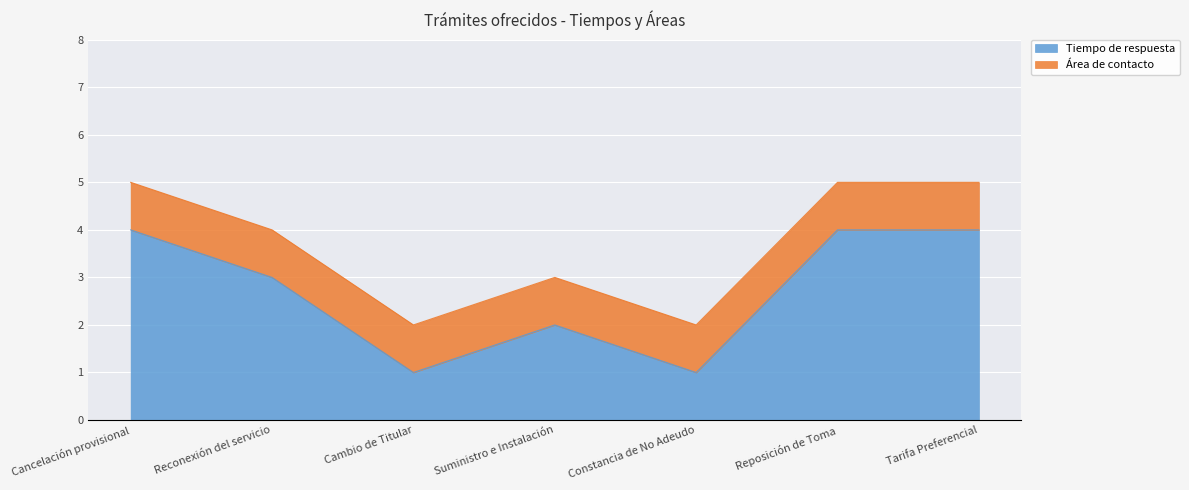

How many points are lower than both their immediate neighbors (excluding endpoints)?

2